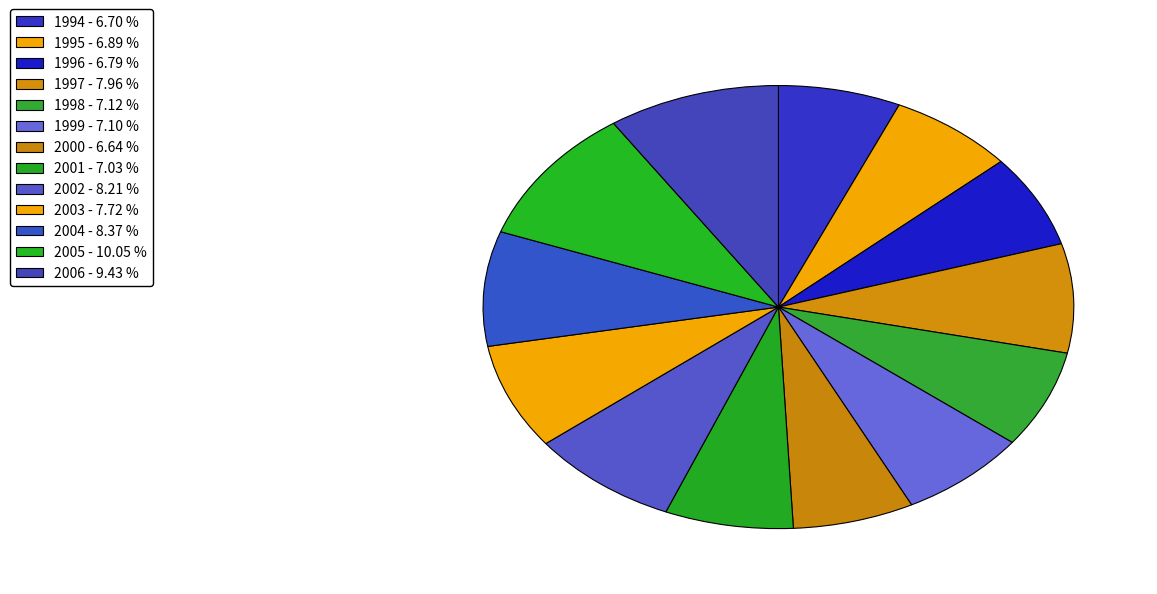

To the nearest percent, what is the average slice percentage?

8%